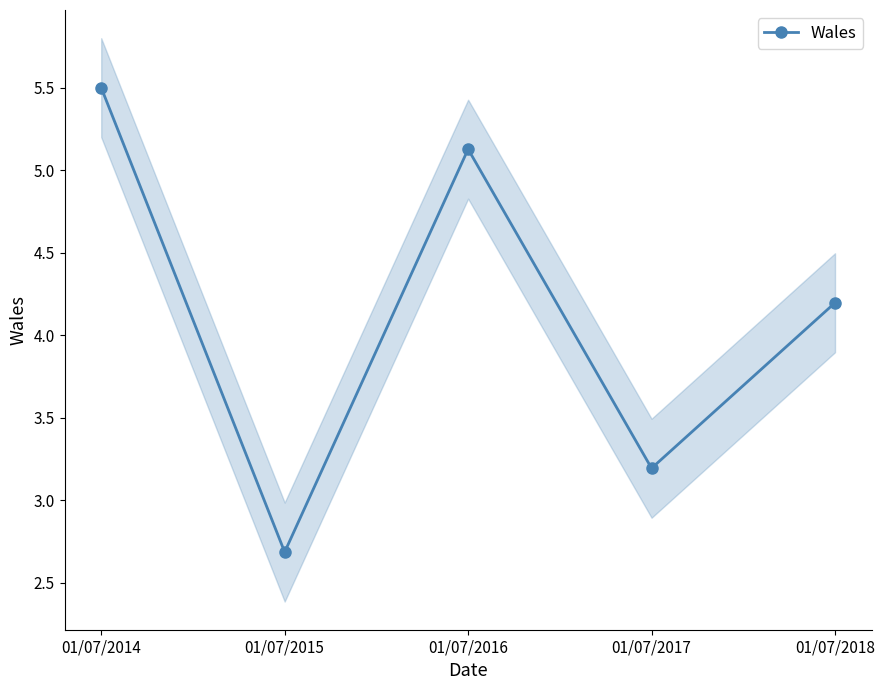

Approximately how many times larger is the value at 01/07/2017 compared to 01/07/2014?

0.6